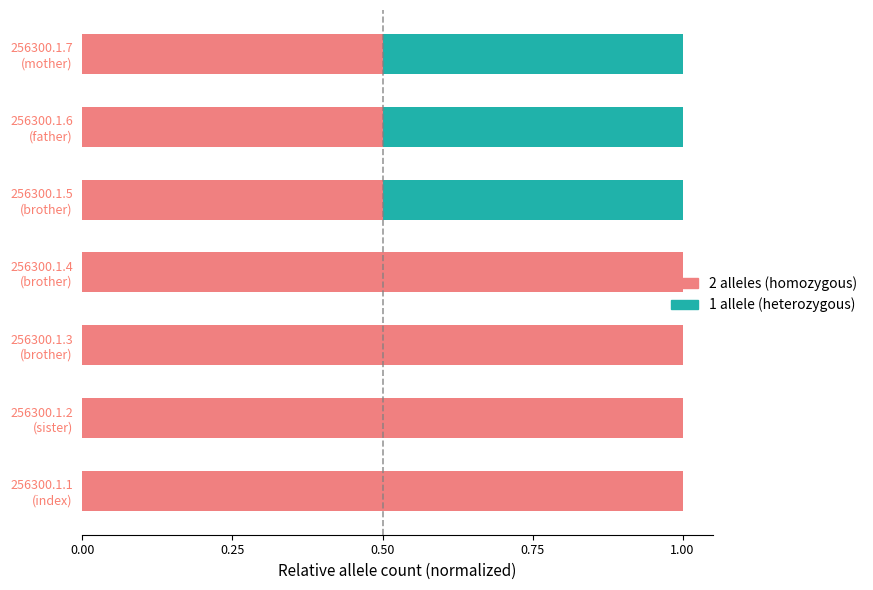

What is the highest value of the 2 alleles (homozygous) series?

1.0